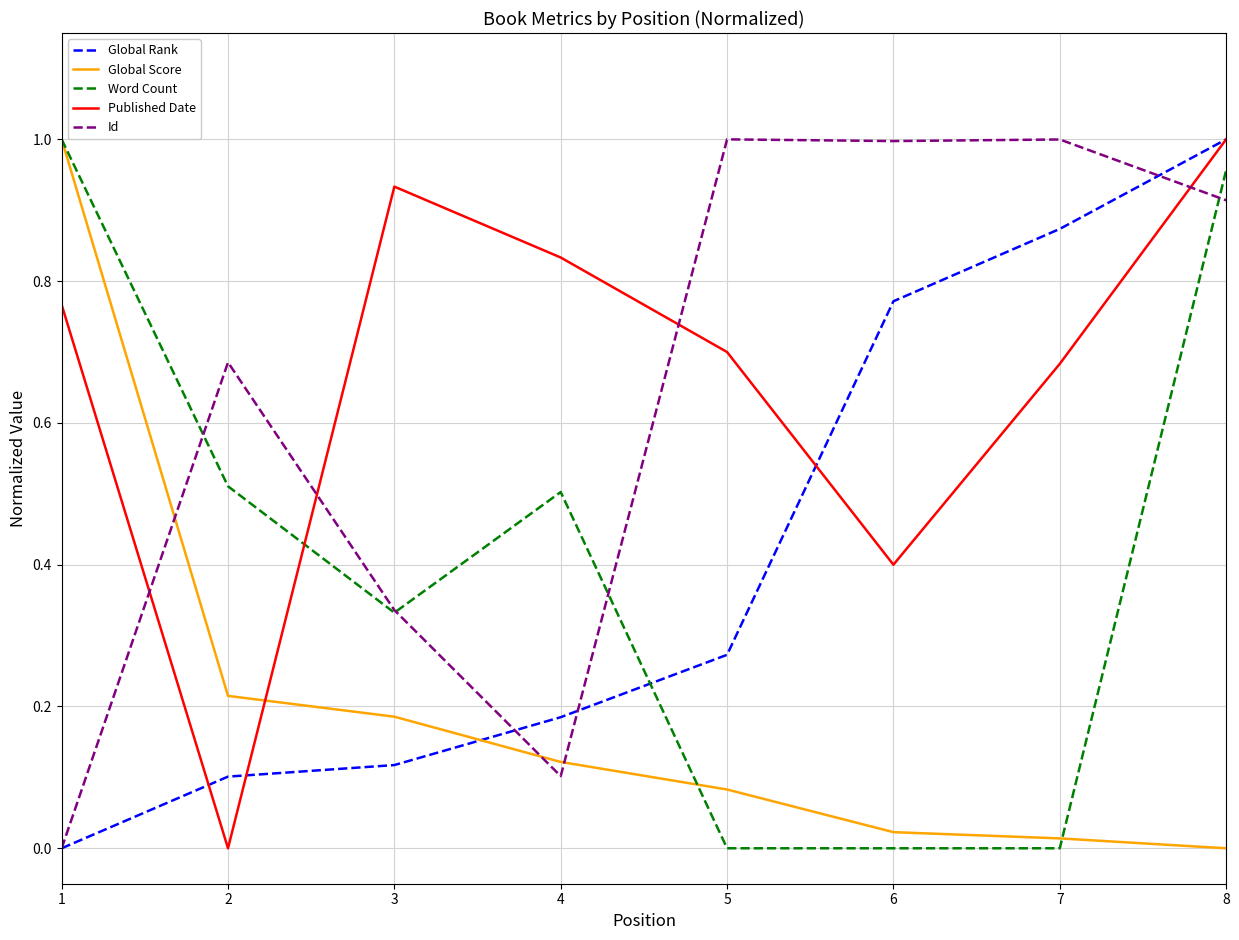

Is it true that Global Rank equals 0.4 at 8?

False